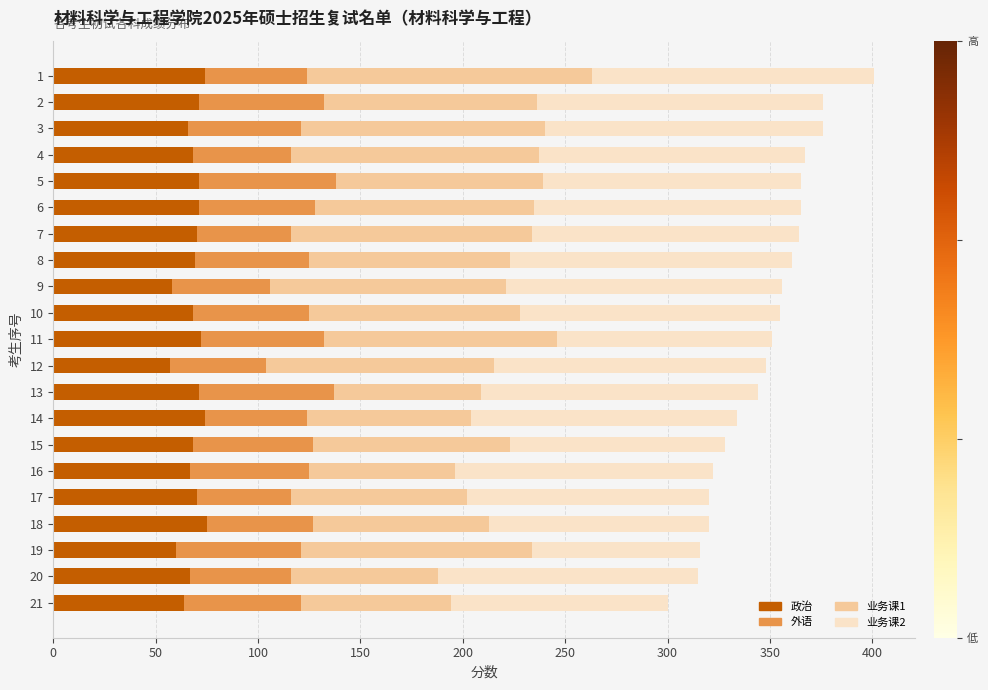

What is the maximum value for 政治?

75